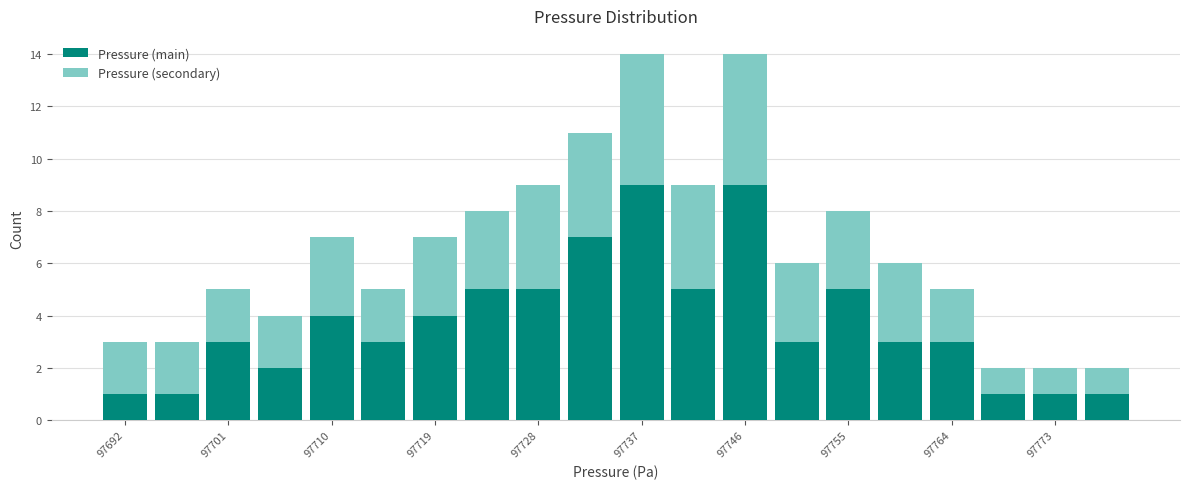

What is the total height of the stacked bar covering 97739.5 to 97744.0 on the x-axis? Neither the bar edges nor the heights are printed on the chart, so give them approximately, as read against the axes.

9